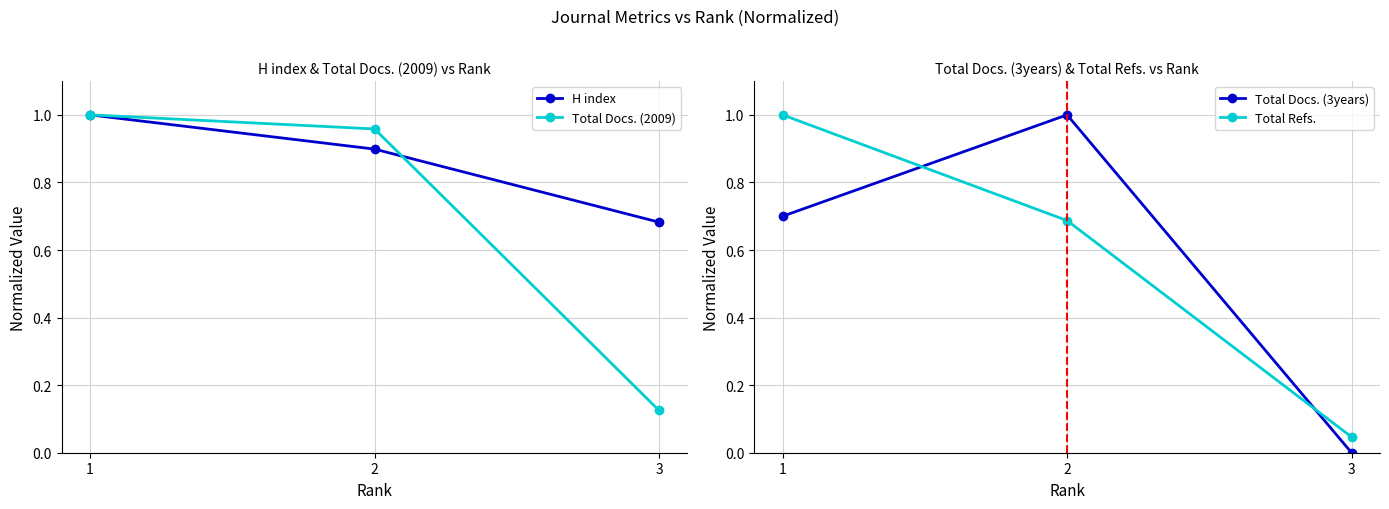

Which category has the highest value in the Total Refs. series?

1